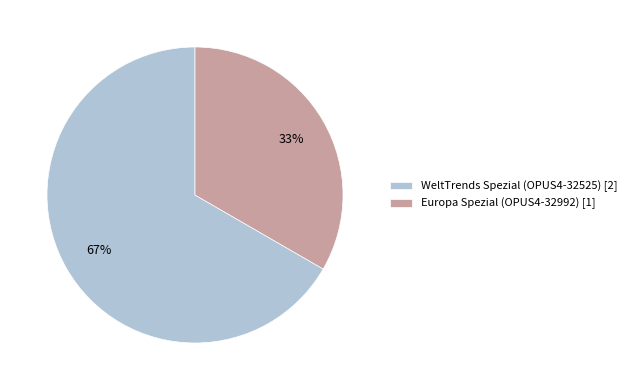

Which category accounts for the majority?

WeltTrends Spezial (OPUS4-32525)